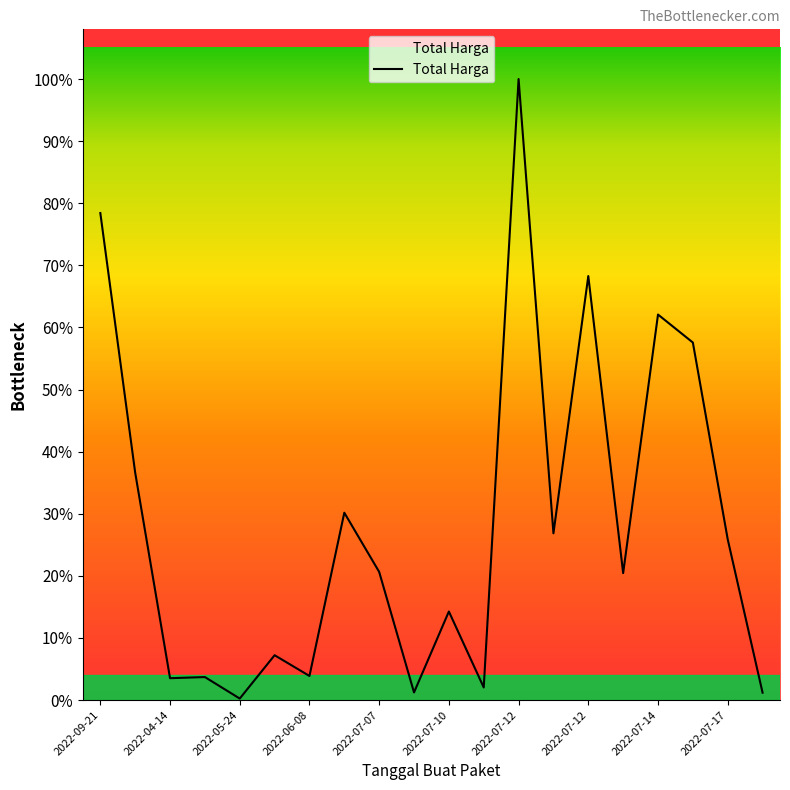

What is the label of the 16th point from the left?

2022-07-14